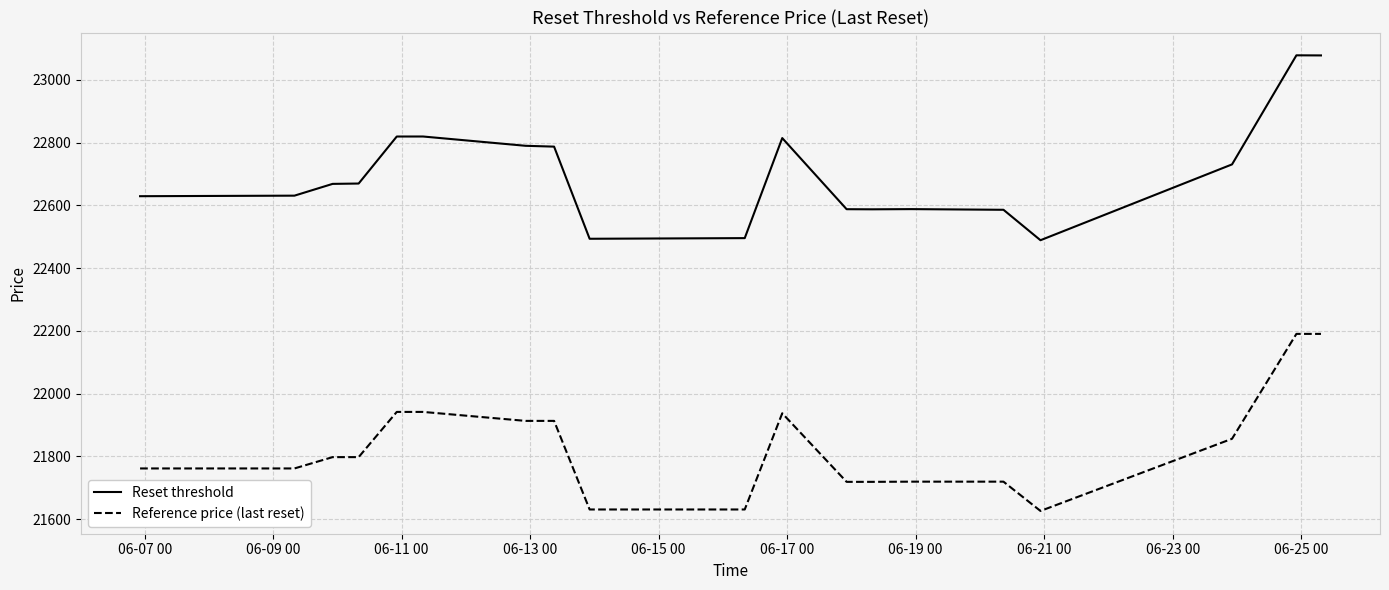

What is the lowest value of the Reset threshold series?

22489.0